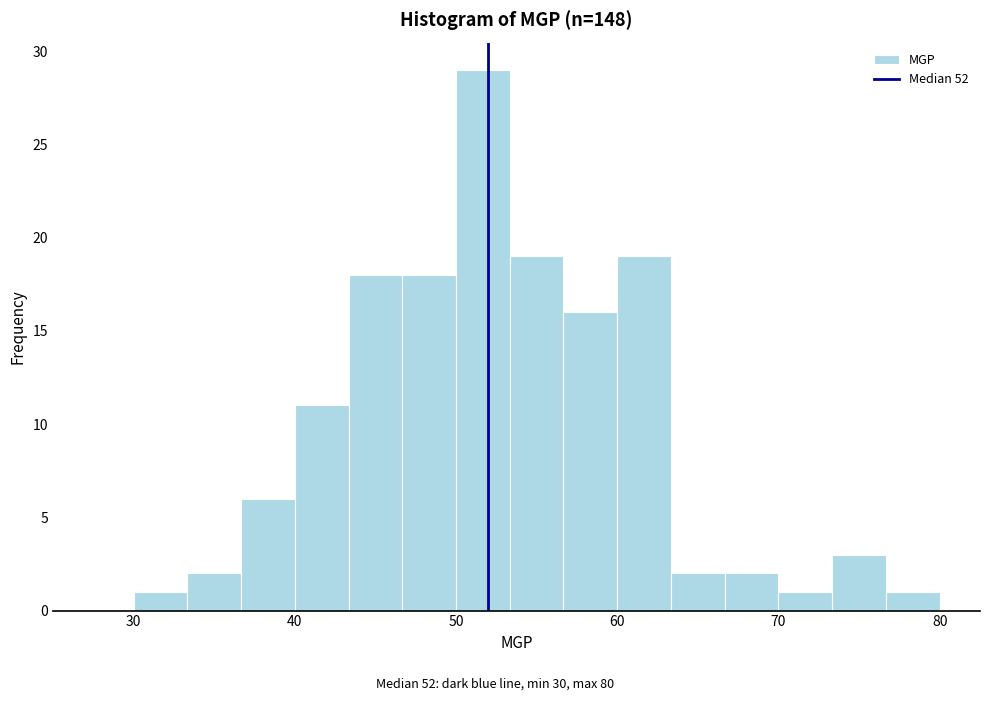

Around what value on the x-axis is the tallest bar? Give the approximate position of its centre, as read against the axis.

52